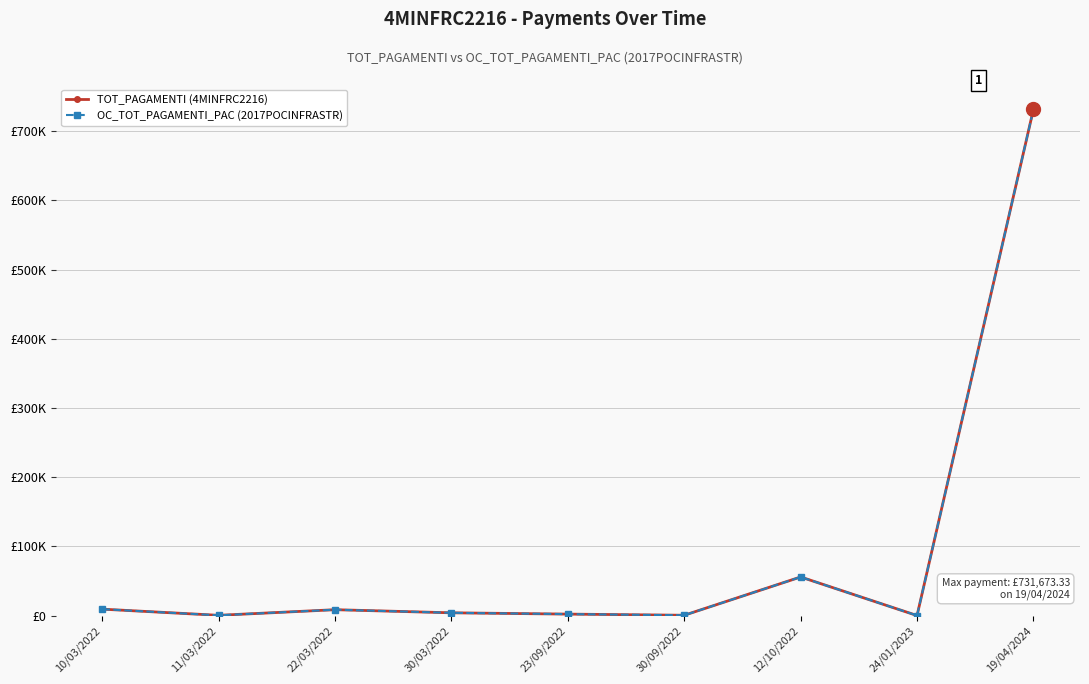

True or false: TOT_PAGAMENTI (4MINFRC2216) and OC_TOT_PAGAMENTI_PAC (2017POCINFRASTR) intersect in this chart.

False